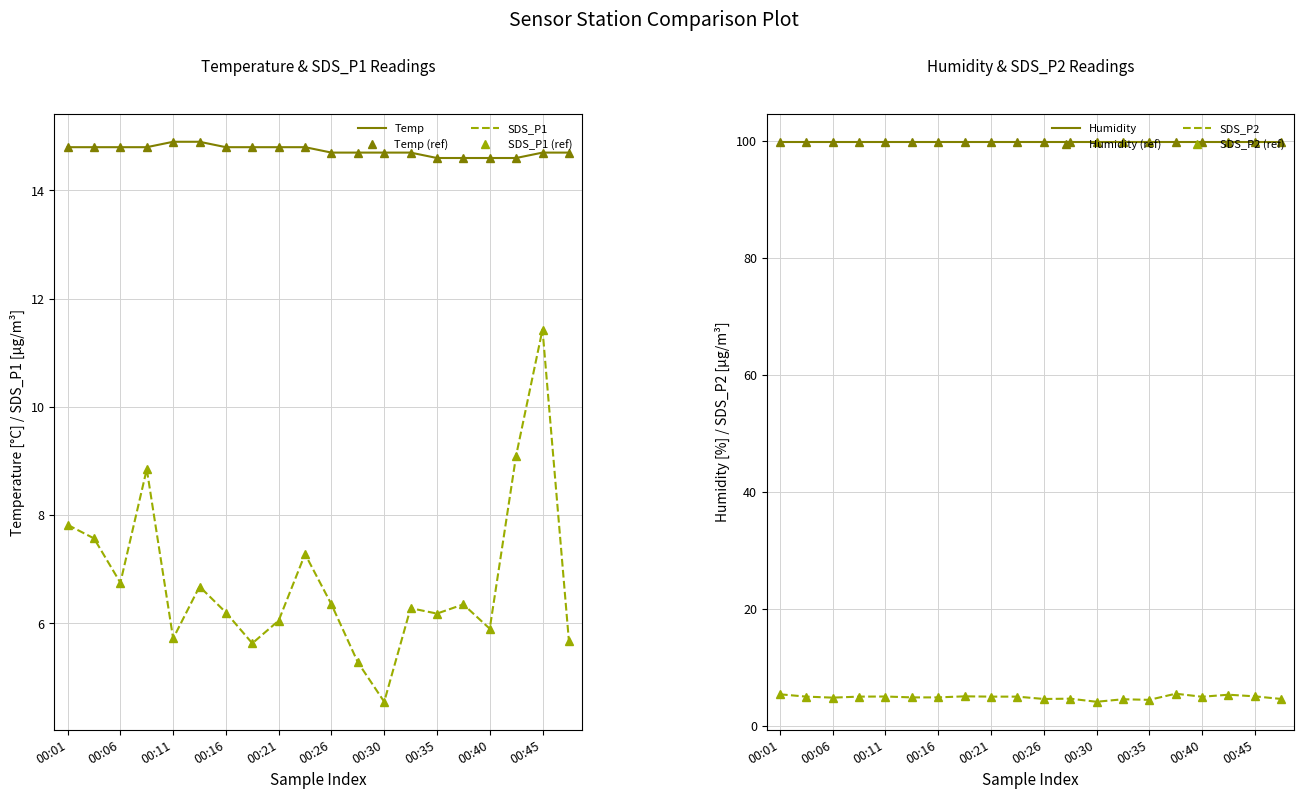

The SDS_P1 series shows 3.8 at 00:23. True or false?

False